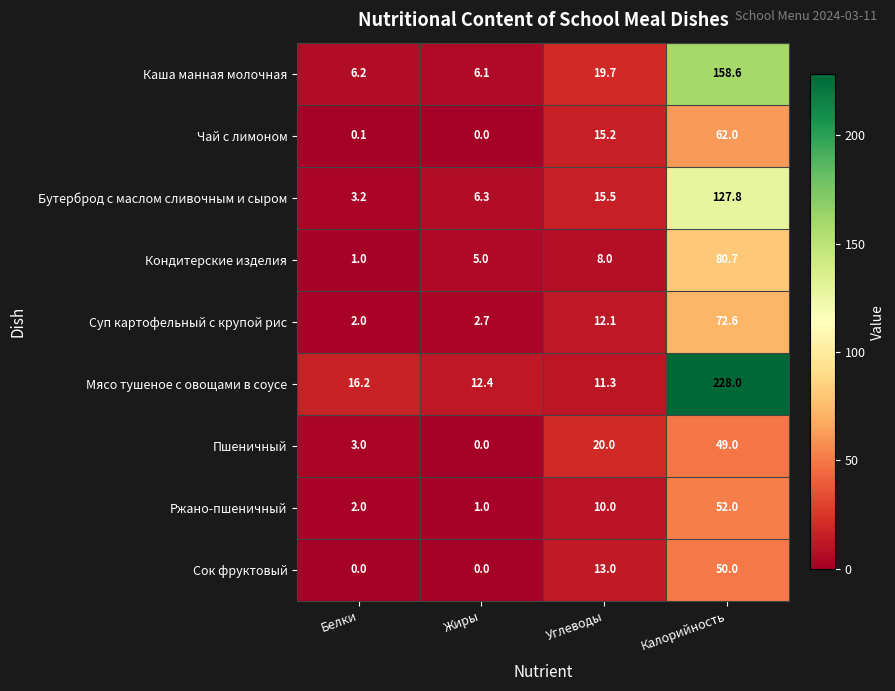

Which series has the largest total across all categories?

Мясо тушеное с овощами в соусе